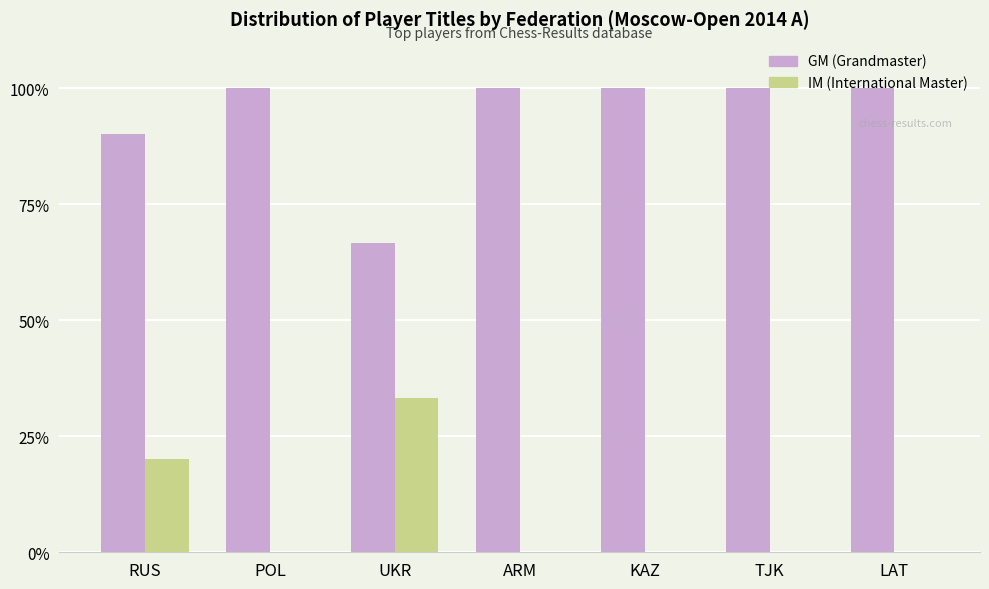

What is the sum of the IM (International Master) values at UKR and POL?

33.3